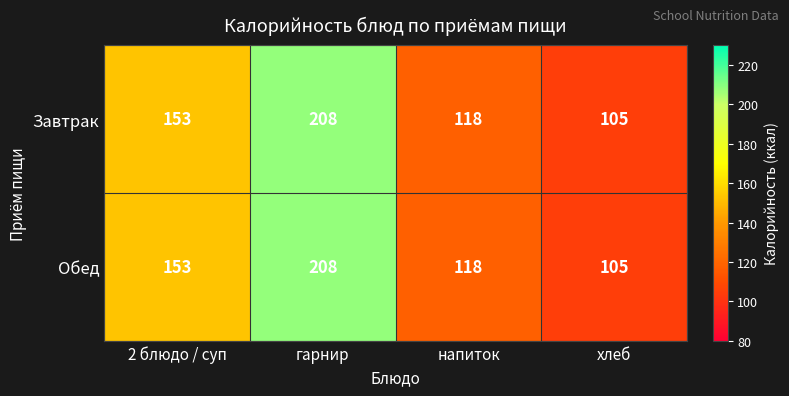

At which category is the sum across all series the highest?

гарнир